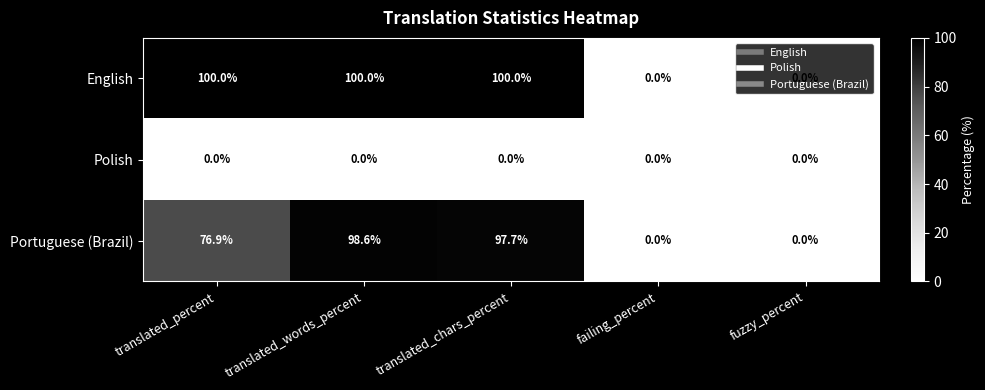

What is the difference between the second highest and minimum values in the English series?

100.0